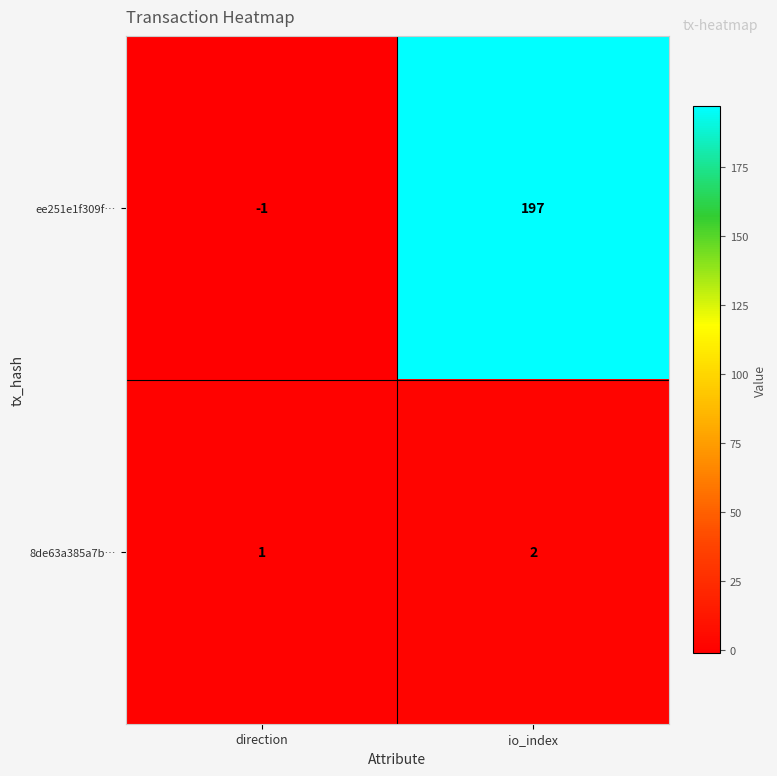

At which category does the chart reach its peak across all series?

io_index